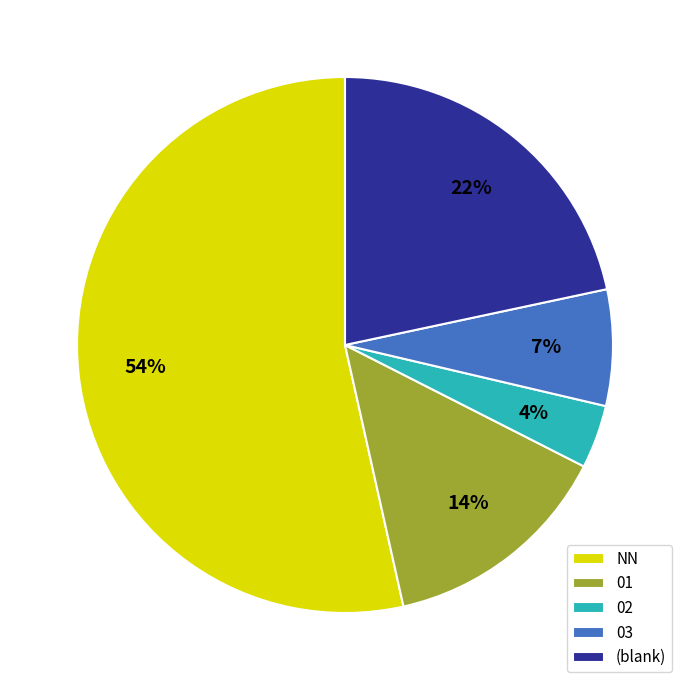

To the nearest percent, what portion does (blank) represent?

22%